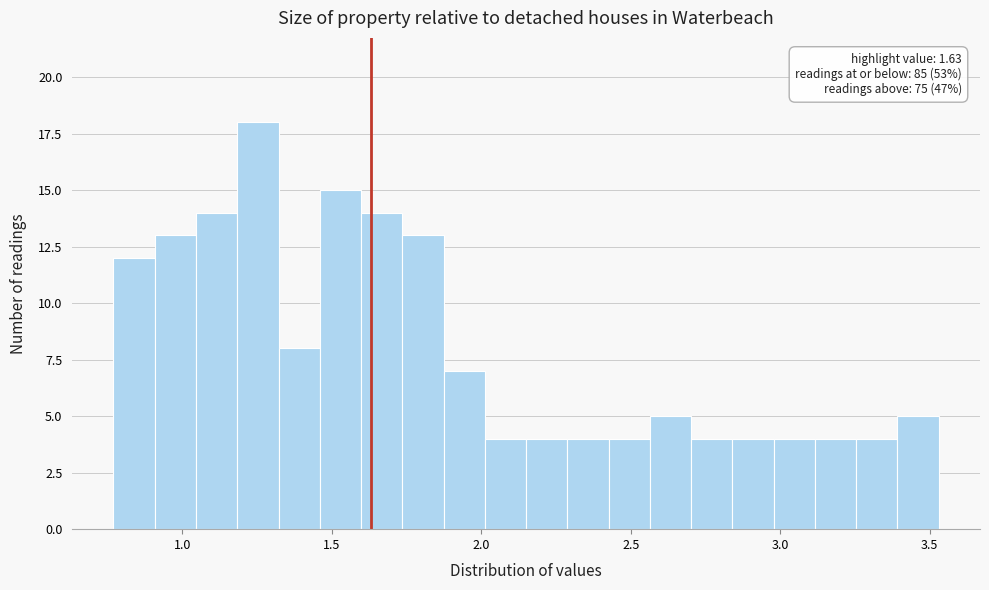

Read against the x-axis, roughly where is the centre of the tallest bar?

1.25